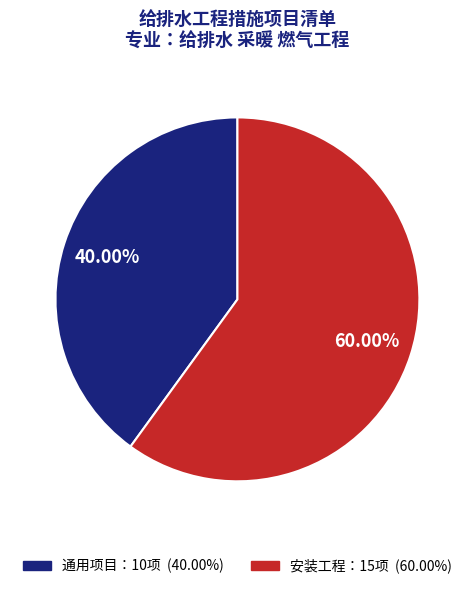

Does any single category account for the majority?

Yes